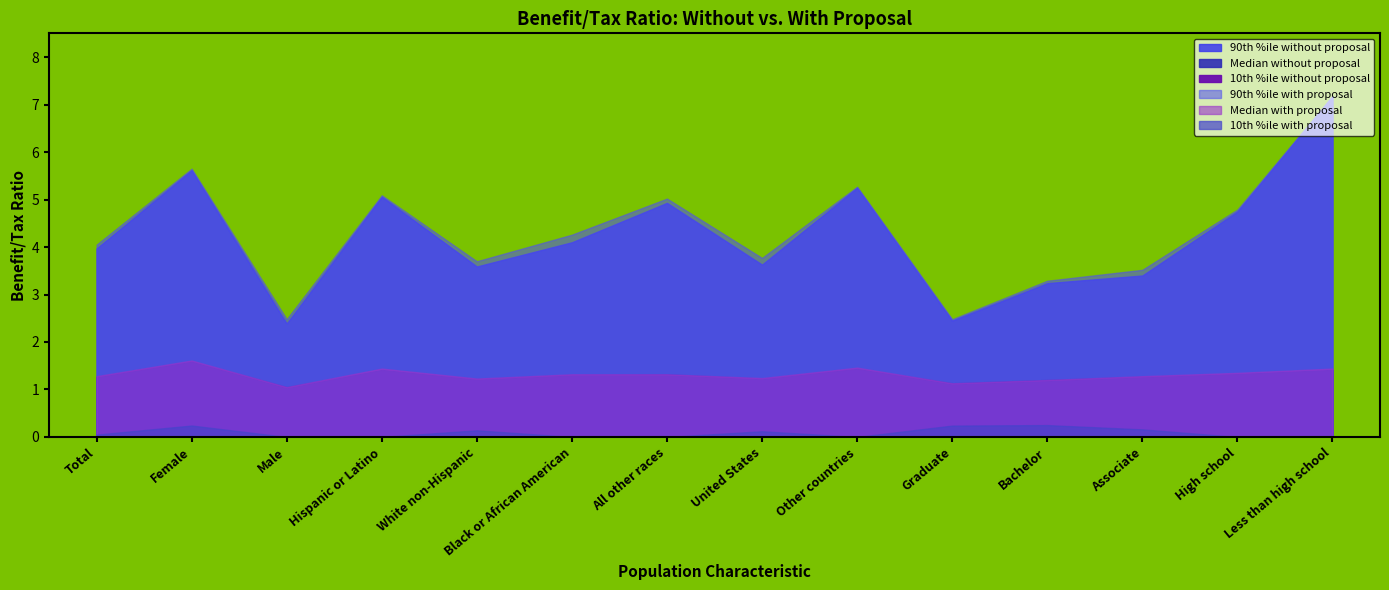

Which series has the largest range (max minus min)?

90th %ile without proposal